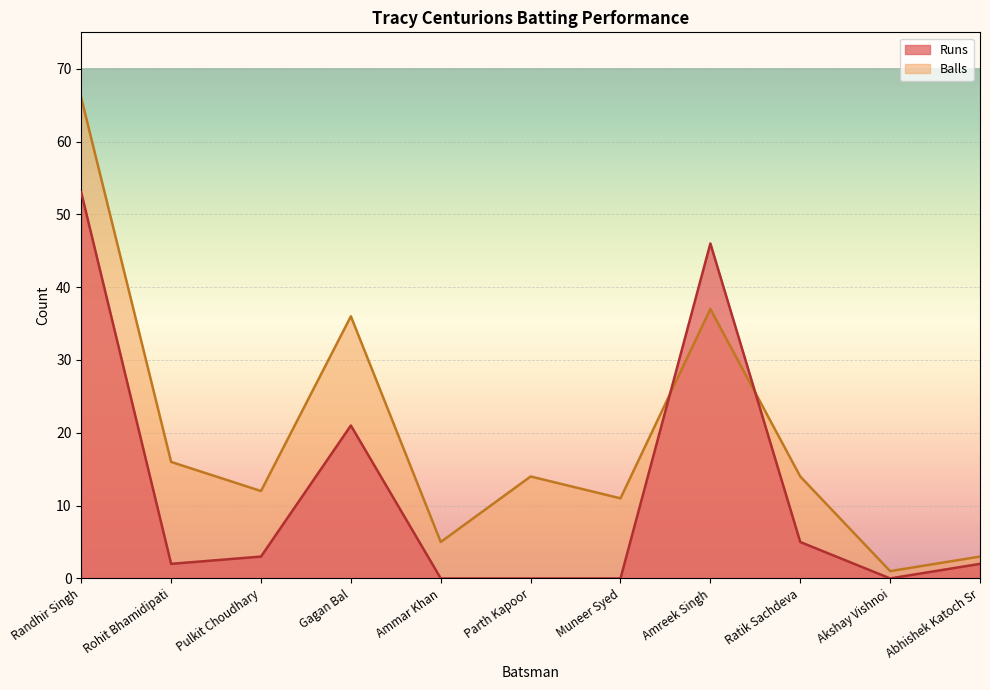

Reading left to right, extract all data points from this chart.

Runs: 53	2	3	21	0	0	0	46	5	0	2
Balls: 66	16	12	36	5	14	11	37	14	1	3